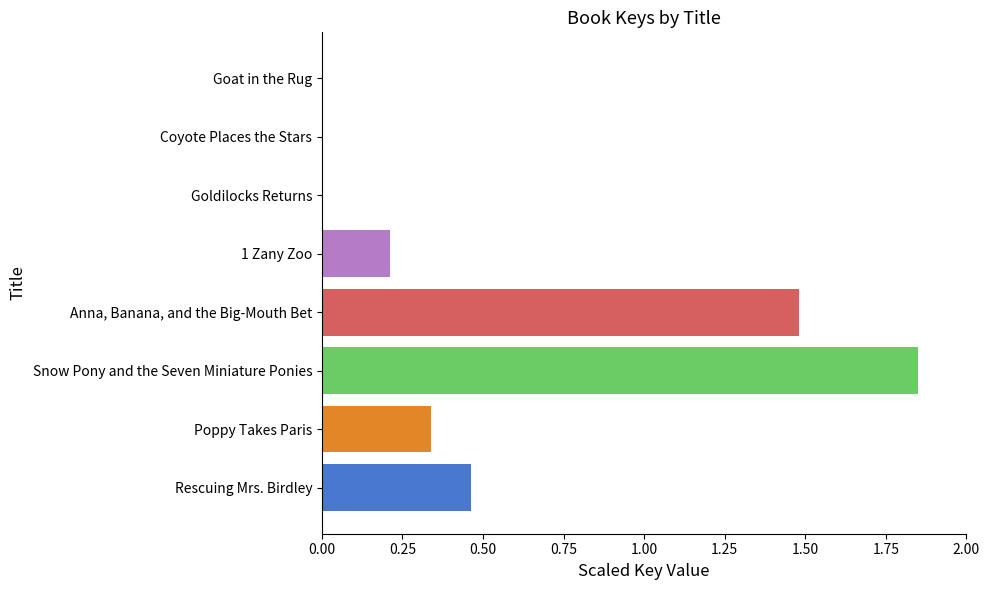

Which label corresponds to the largest value in the chart?

Snow Pony and the Seven Miniature Ponies